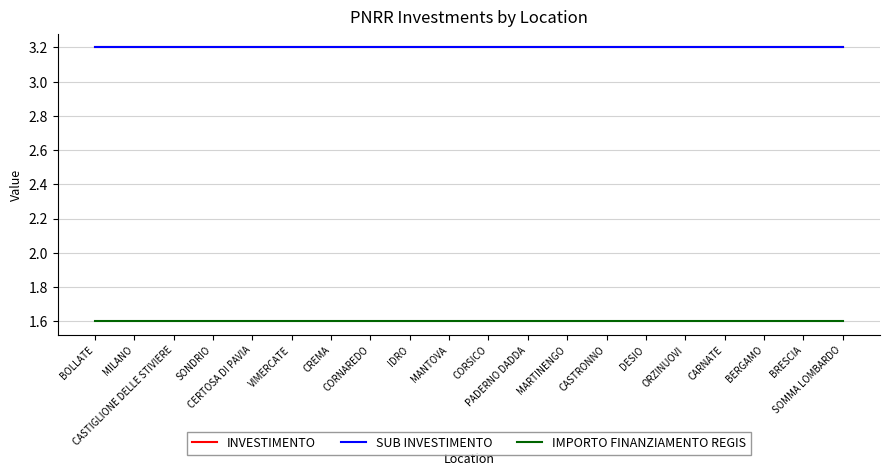

Rank the series by their maximum value, from lowest to highest.

IMPORTO FINANZIAMENTO REGIS, INVESTIMENTO, SUB INVESTIMENTO